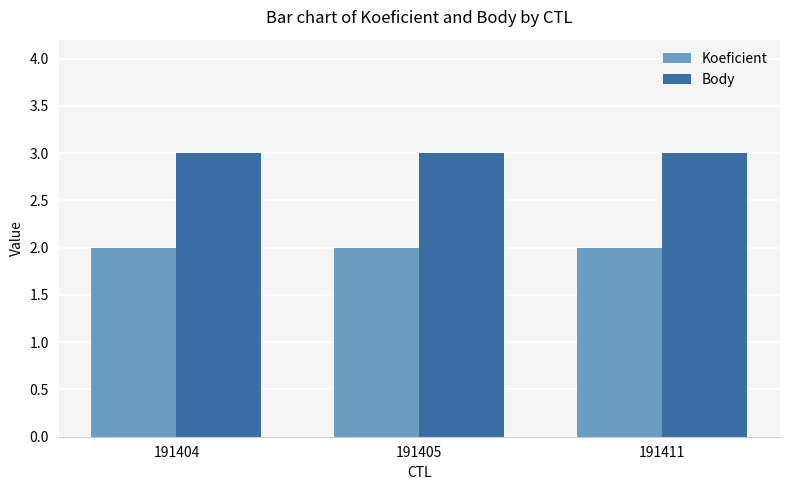

What is the lowest value of the Body series?

3